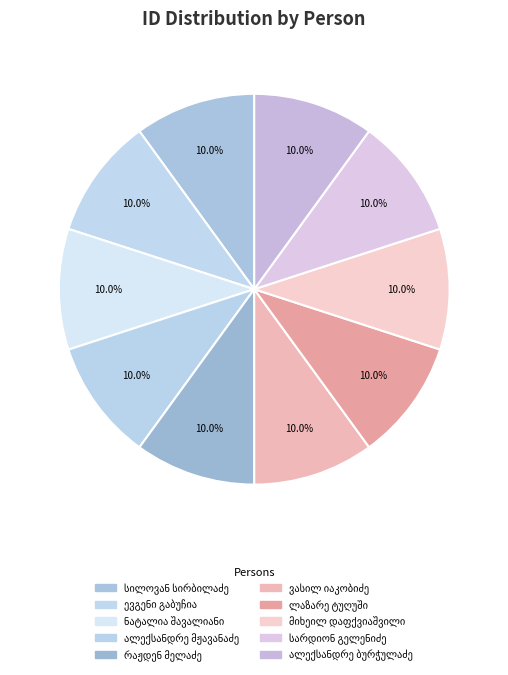

Which has a higher value, ვასილ იაკობიძე or ალექსანდრე ბურჭულაძე?

ვასილ იაკობიძე